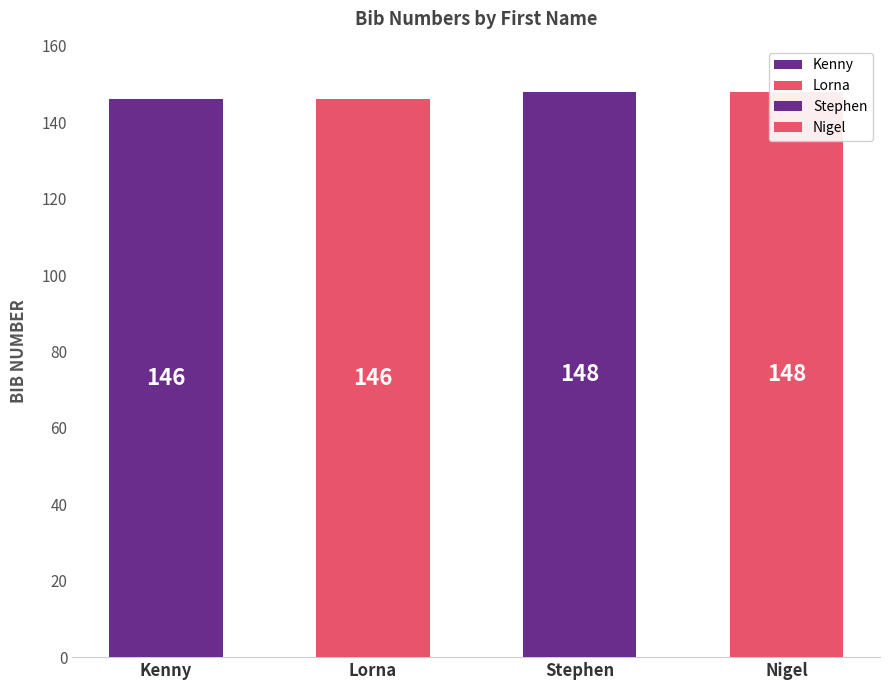

Which label corresponds to the smallest value in the chart?

Kenny